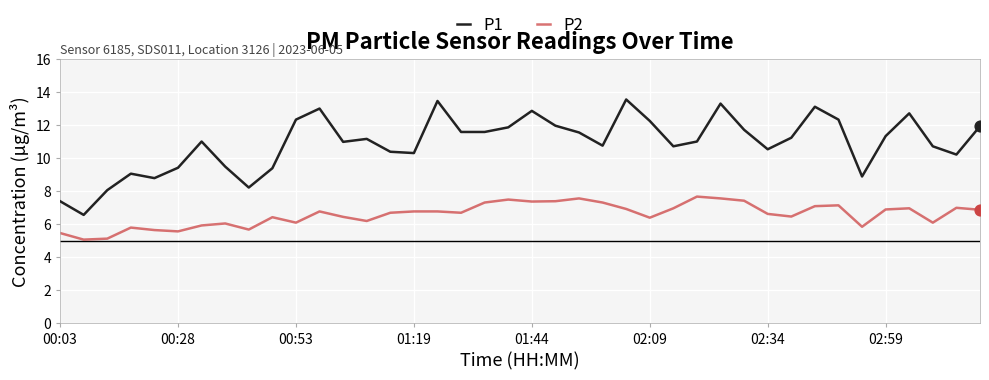

Which series has the widest spread of values?

P1